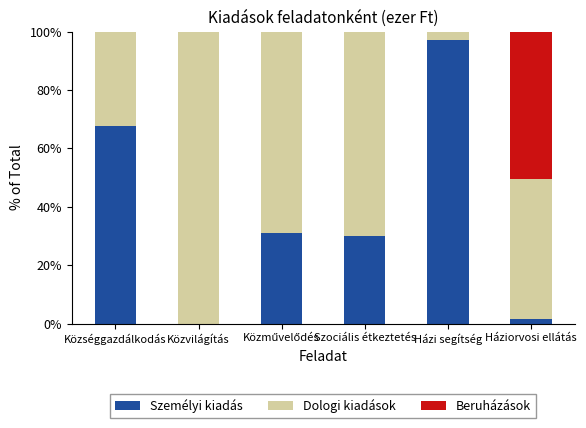

The value of Személyi kiadás at Közvilágítás is 57.0. True or false?

False